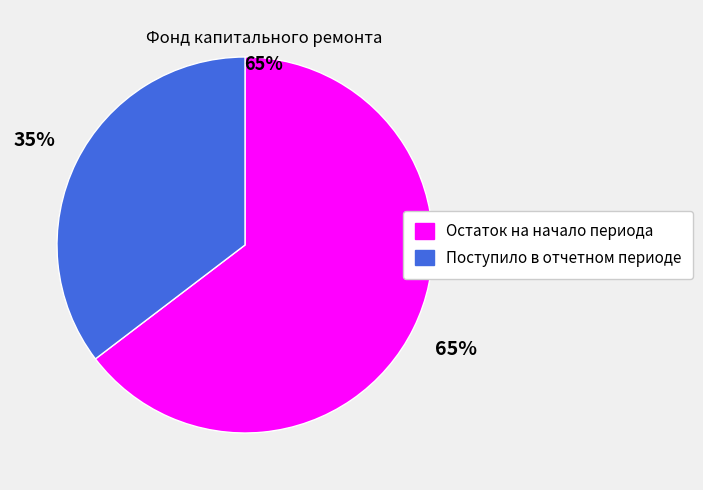

Does Остаток на начало периода account for over 50% of the chart?

Yes